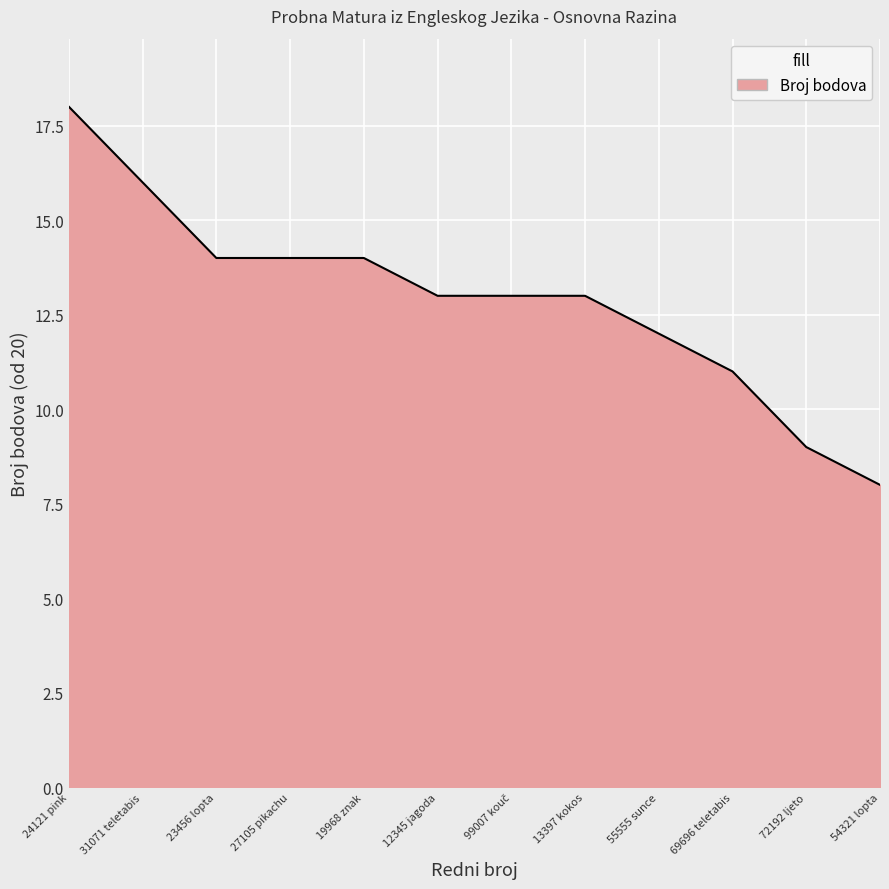

Approximately how many times larger is the value at 27105 pikachu compared to 23456 lopta?

1.0